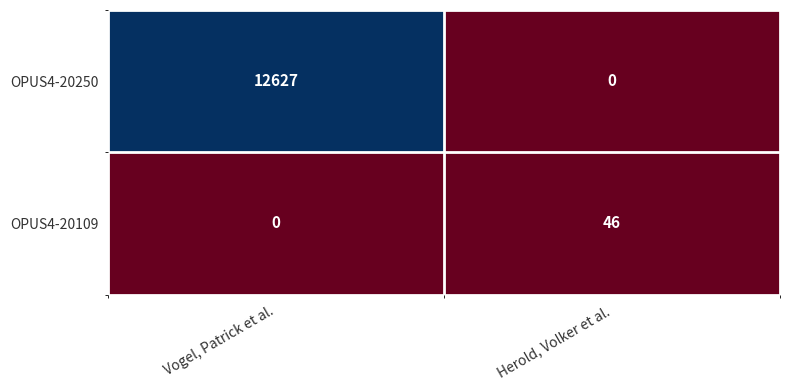

Which series changed the most between Vogel, Patrick et al. and Herold, Volker et al.?

OPUS4-20250